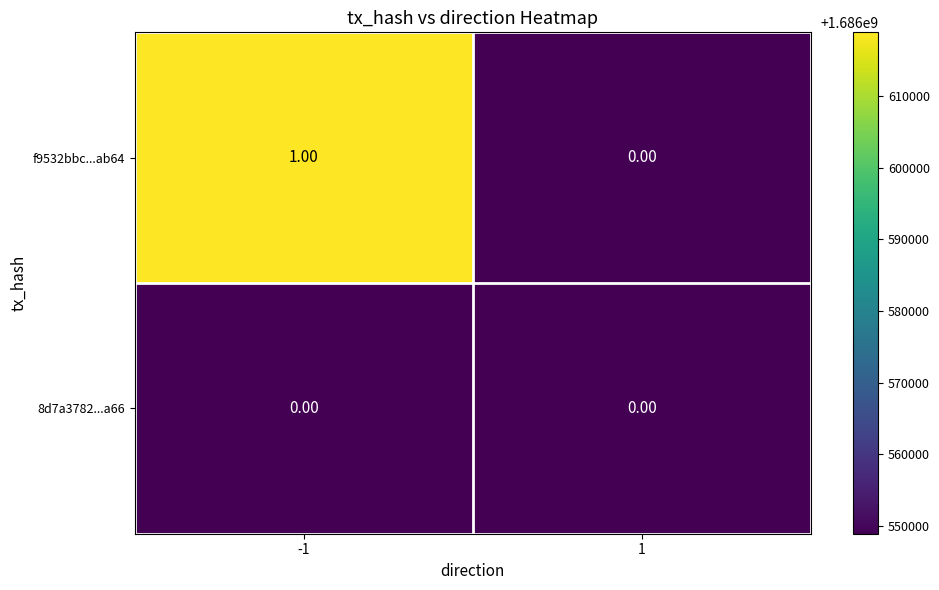

Is the value of f9532bbc...ab64 at -1 greater than the value of 8d7a3782...a66 at -1?

Yes